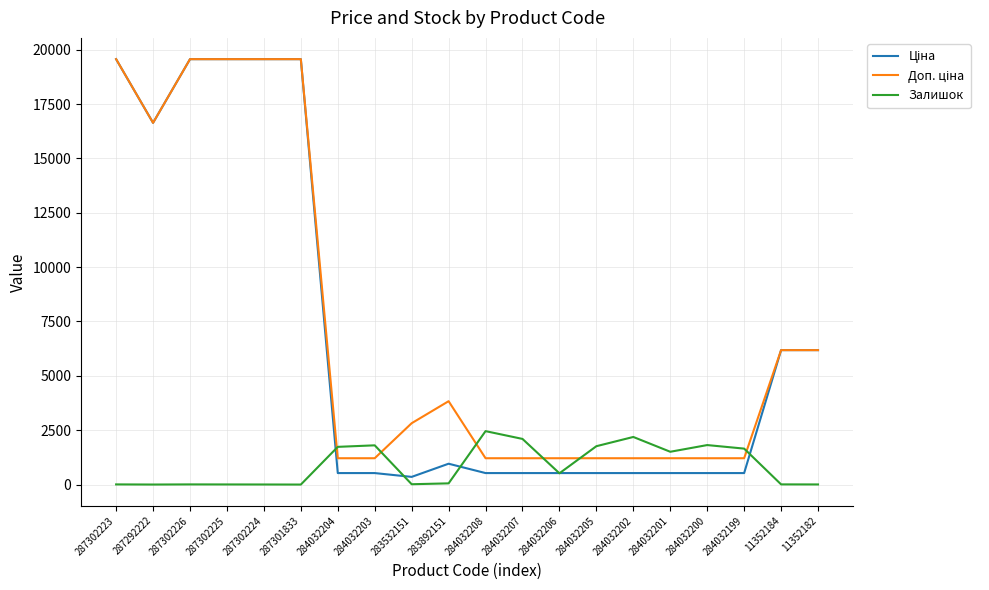

The Залишок series shows 1816.0 at 284032200. True or false?

True